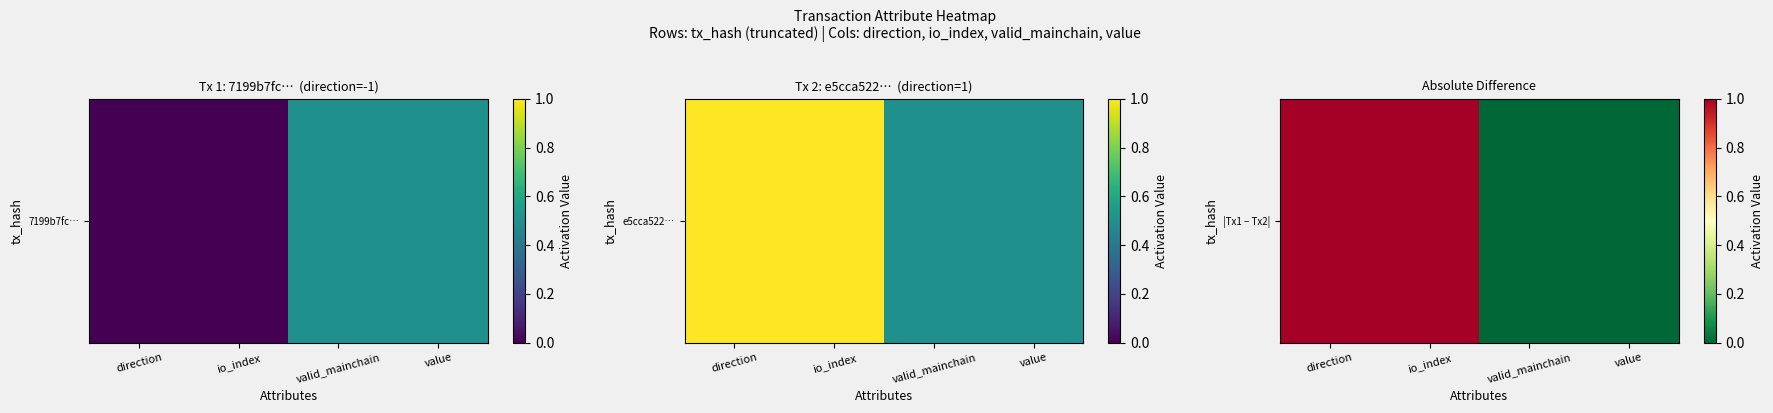

Rank the categories by value from highest to lowest.

direction, io_index, valid_mainchain, value